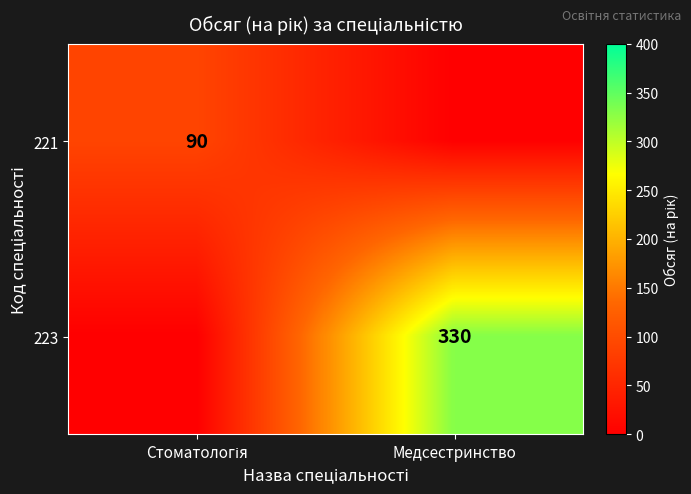

True or false: 223 has a value of 330 at Медсестринство.

True